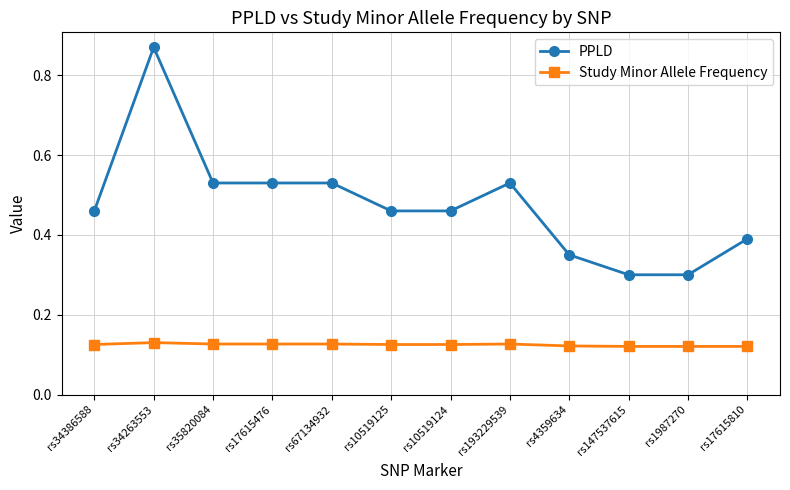

How many series are shown in this chart?

2